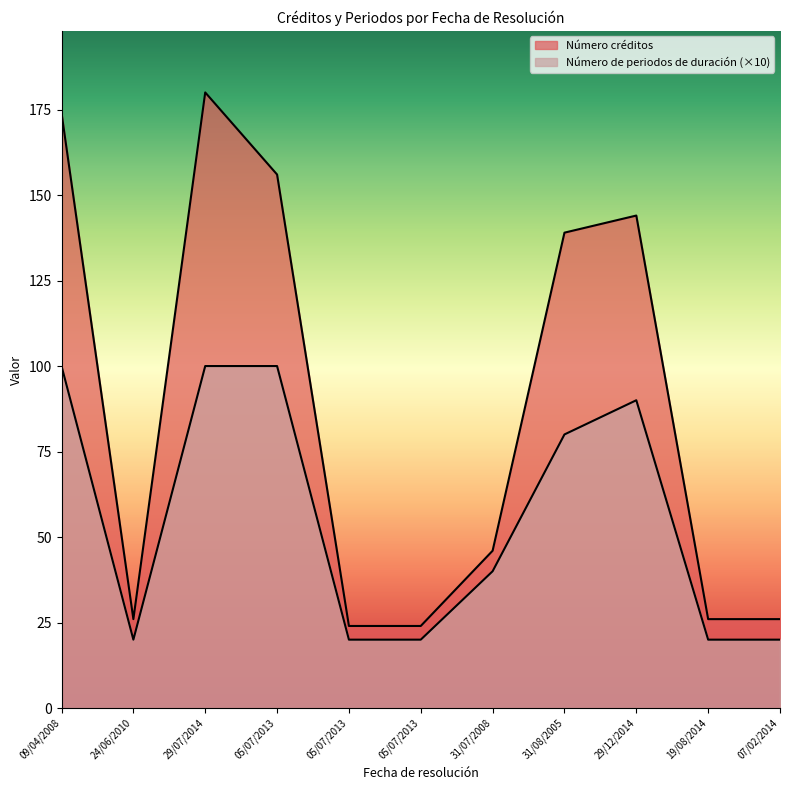

What is the difference between the Número créditos values at 29/07/2014 and 07/02/2014?

154